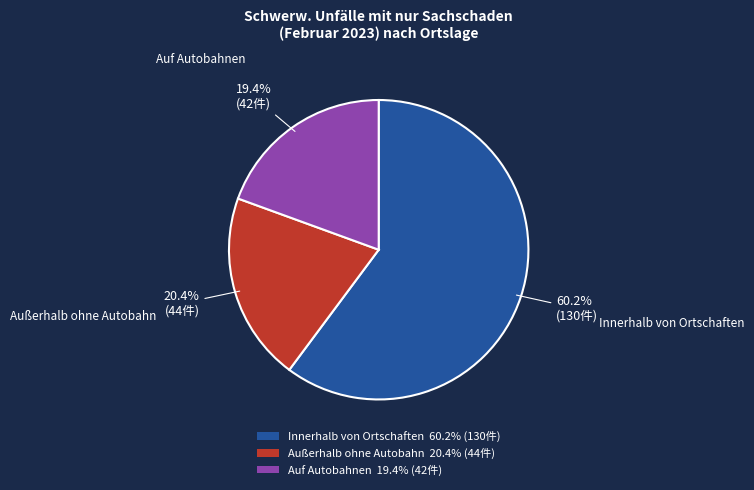

Which slice is the smallest?

Auf Autobahnen